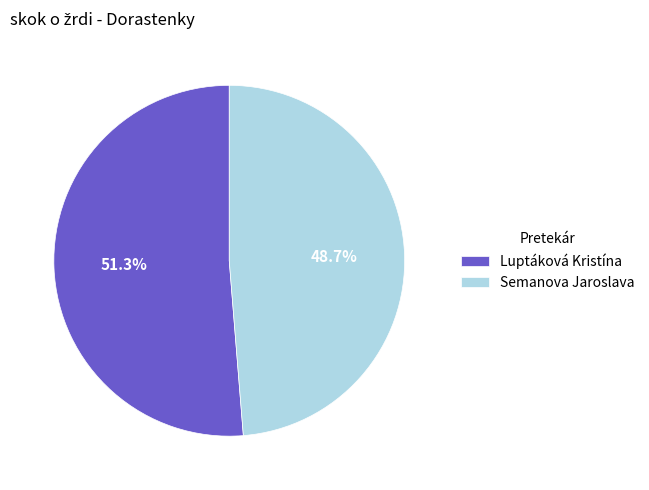

Is it true that Luptáková Kristína is 51% of the pie?

True